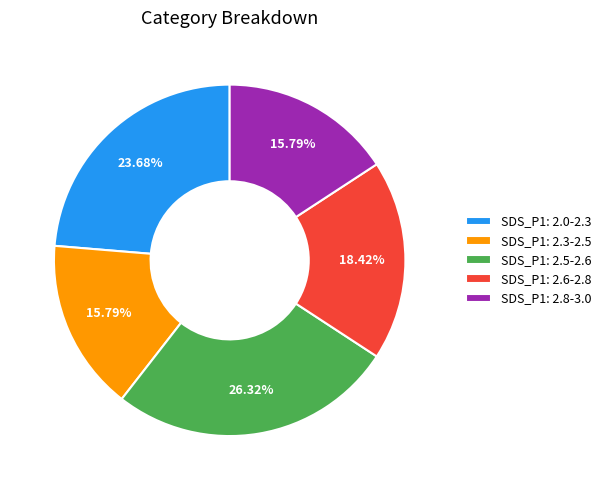

Combined, do SDS_P1: 2.0-2.3 and SDS_P1: 2.8-3.0 account for over 50%?

No